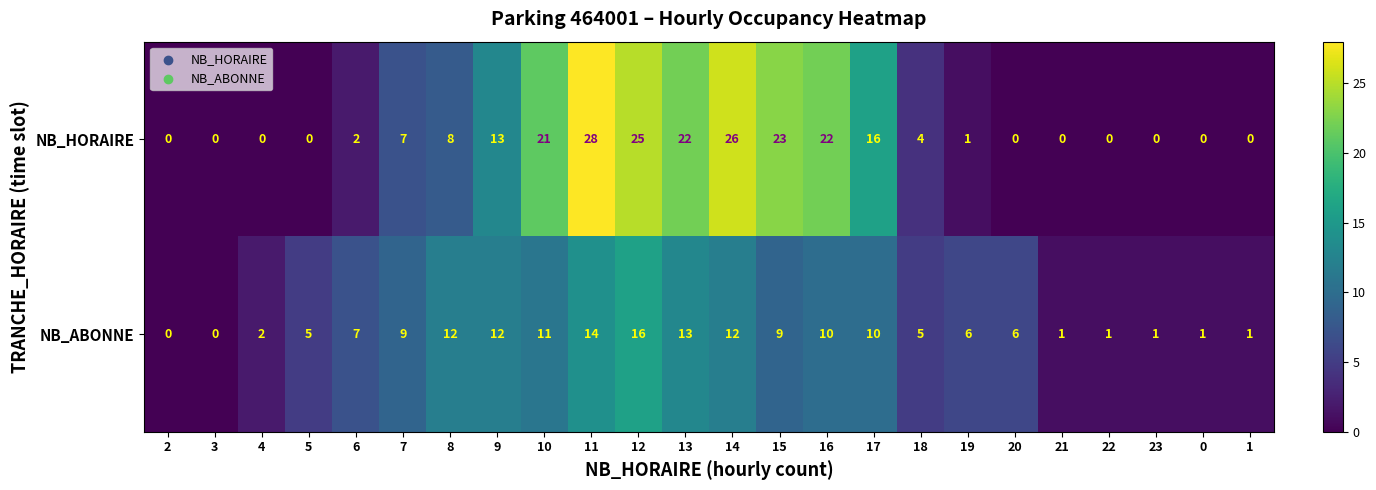

Which series has the largest total across all categories?

NB_HORAIRE